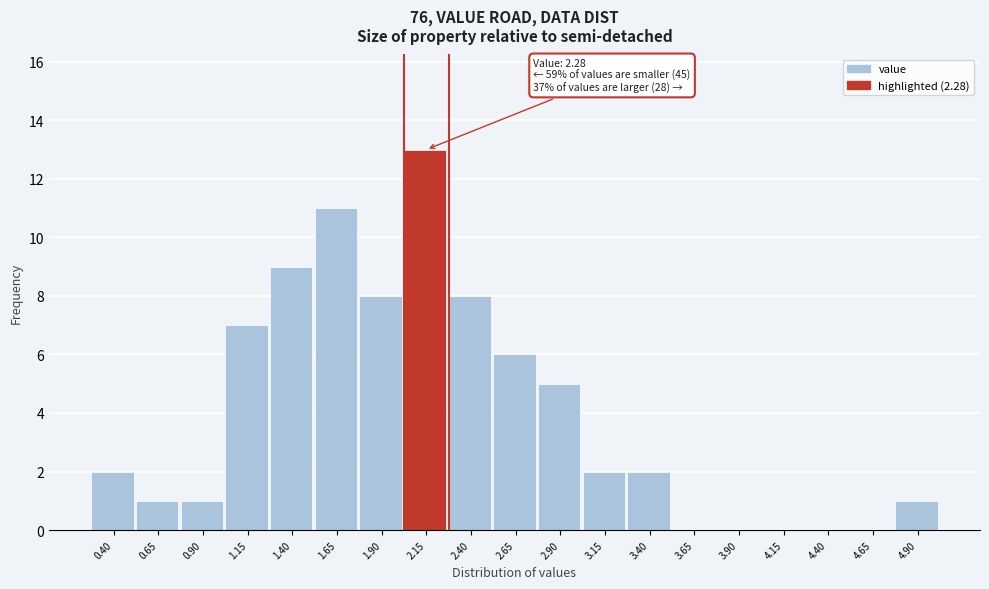

Reading left to right, transcribe all the data shown in this chart.

0.40=2	0.65=1	0.90=1	1.15=7	1.40=9	1.65=11	1.90=8	2.15=13	2.40=8	2.65=6	2.90=5	3.15=2	3.40=2	3.65=0	3.90=0	4.15=0	4.40=0	4.65=0	4.90=1